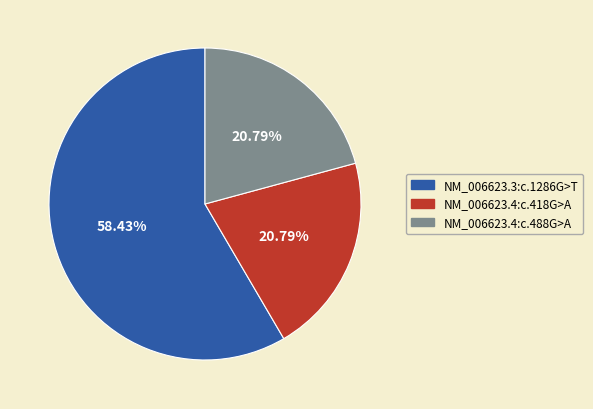

Do NM_006623.4:c.488G>A and NM_006623.3:c.1286G>T together represent more than half of the pie?

Yes